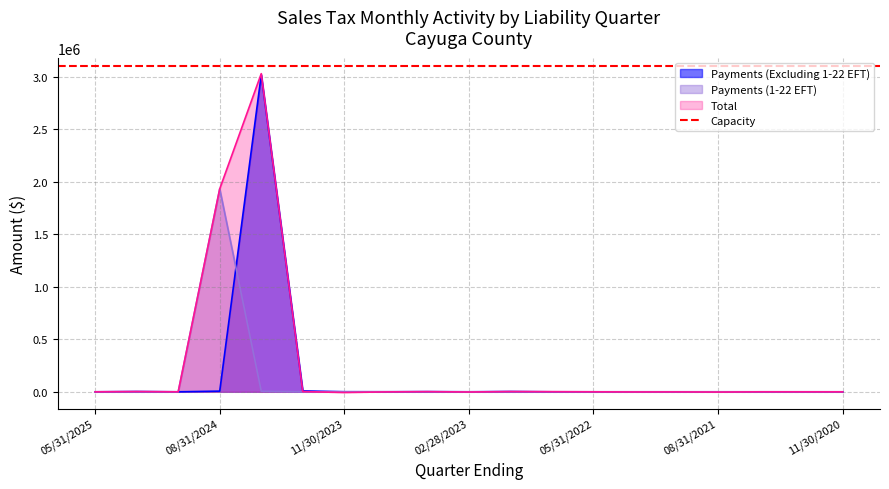

What is the difference between the maximum and minimum values in the Payments (1-22 EFT) series?

1931777.8